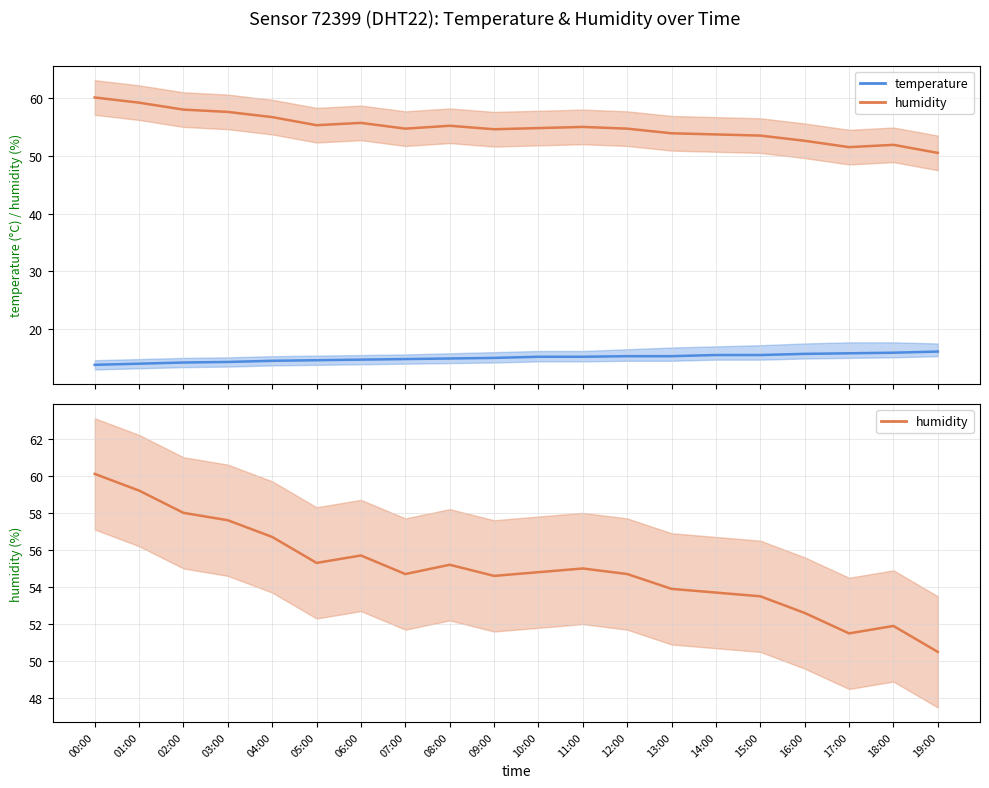

Which category has the highest value in the humidity series?

00:00